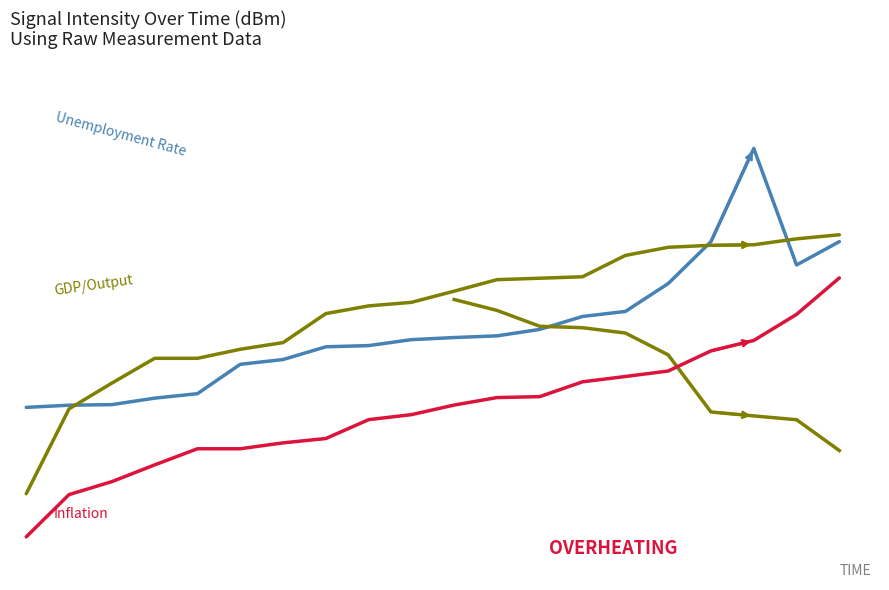

True or false: Inflation has a value of 2.5 at 6.

False